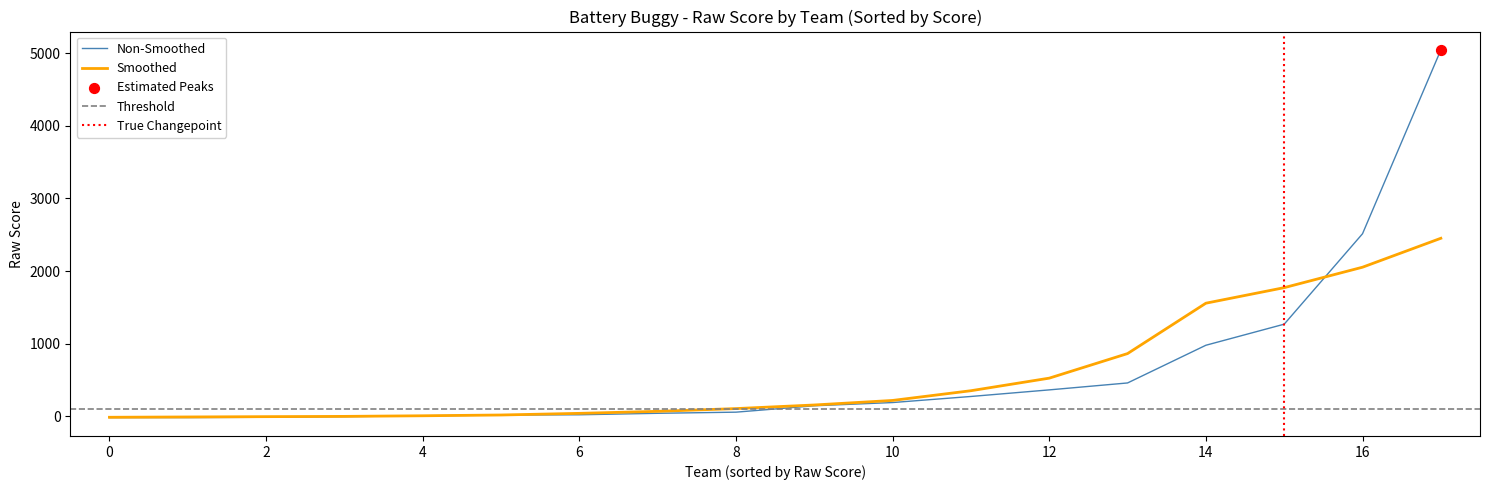

What is the highest value of the Smoothed series?

2450.7